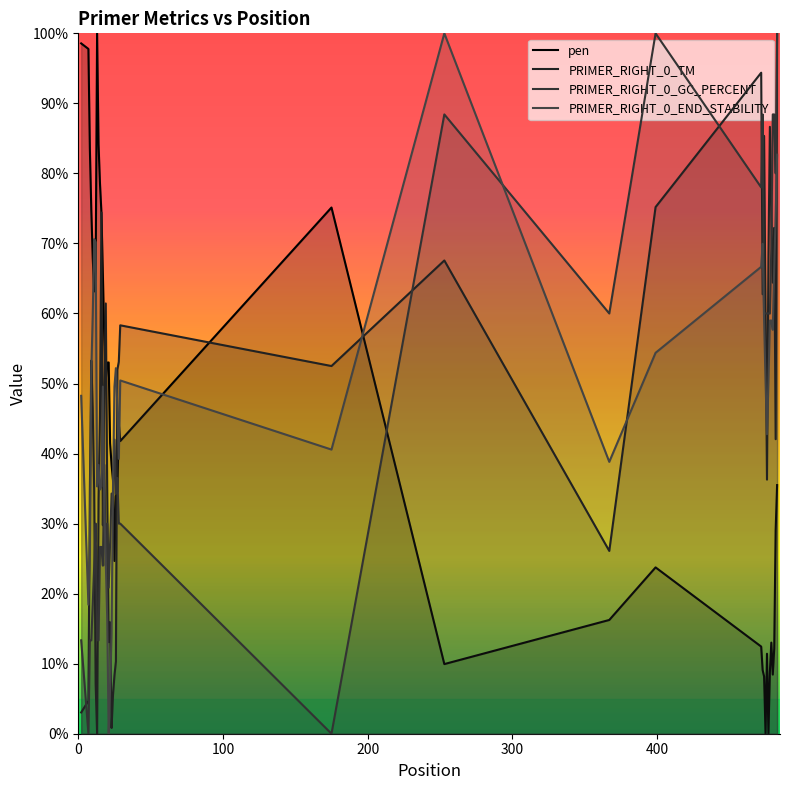

How many interior local valleys does the pen series have?

8